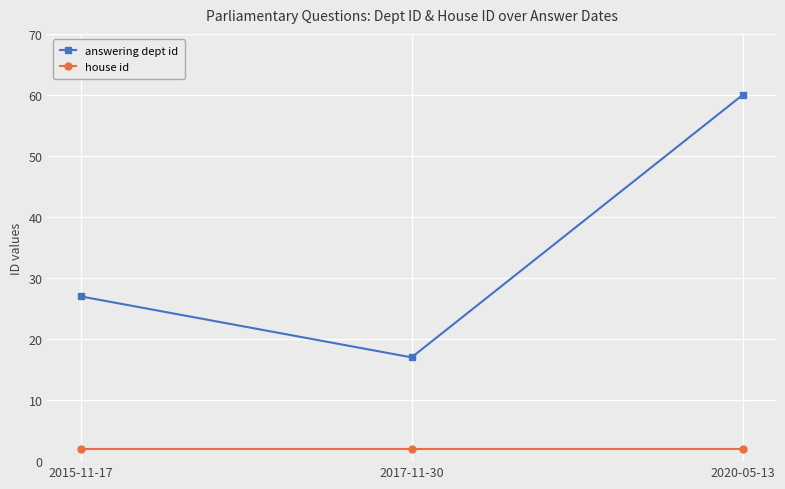

At which category is the sum across all series the highest?

2020-05-13